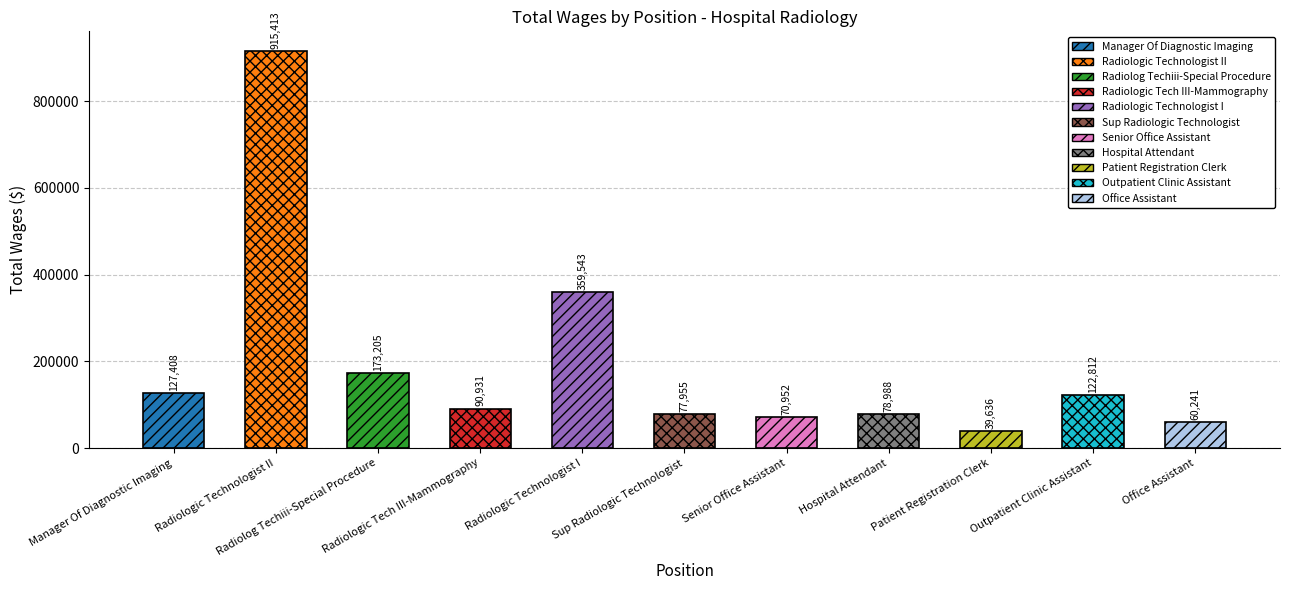

How many distinct data groups are displayed?

1